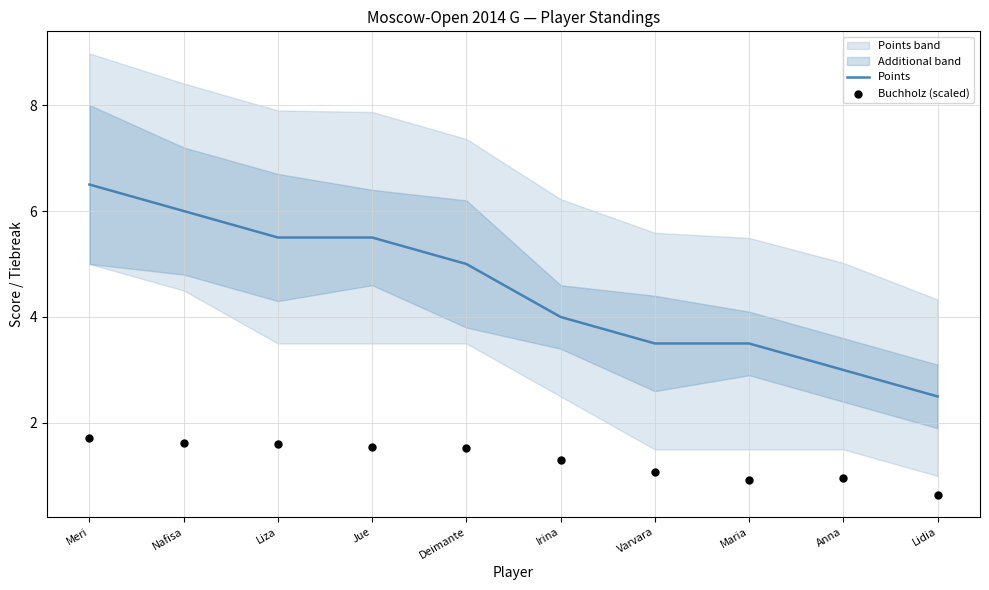

Which series reaches the minimum Y coordinate?

Buchholz (scaled)